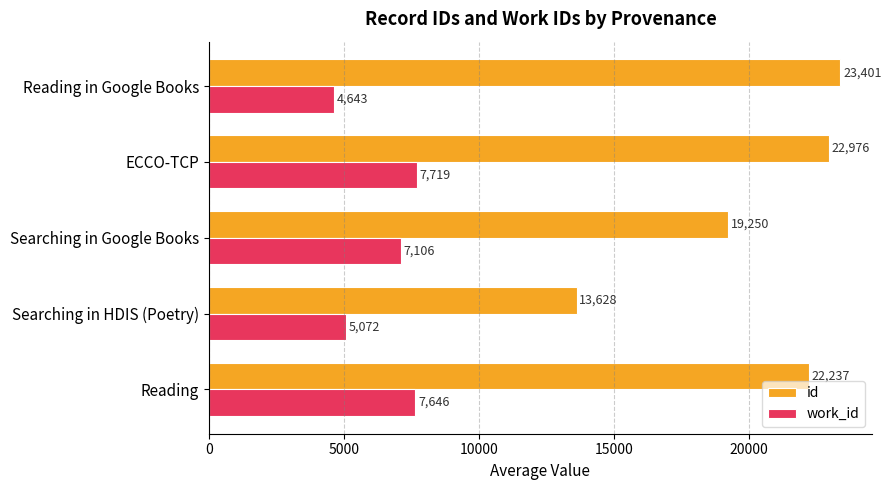

The value of id at Reading is 22237.0. True or false?

True